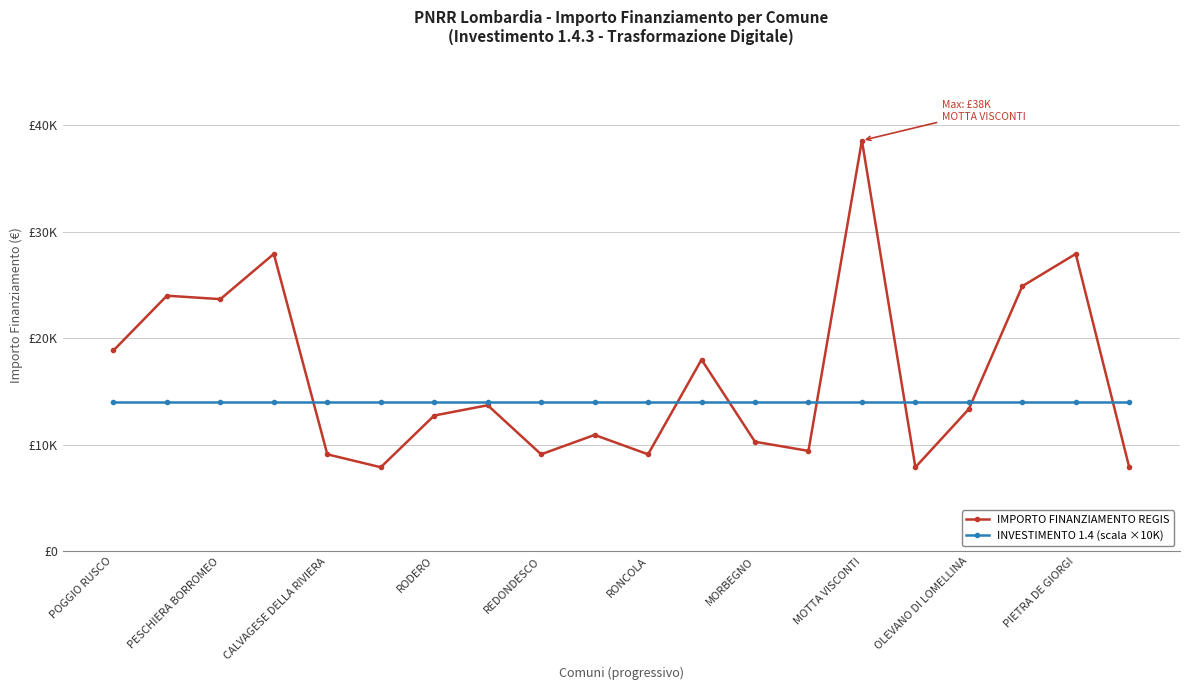

What are all the series names shown in the legend?

IMPORTO FINANZIAMENTO REGIS, INVESTIMENTO 1.4 (scala ×10K)